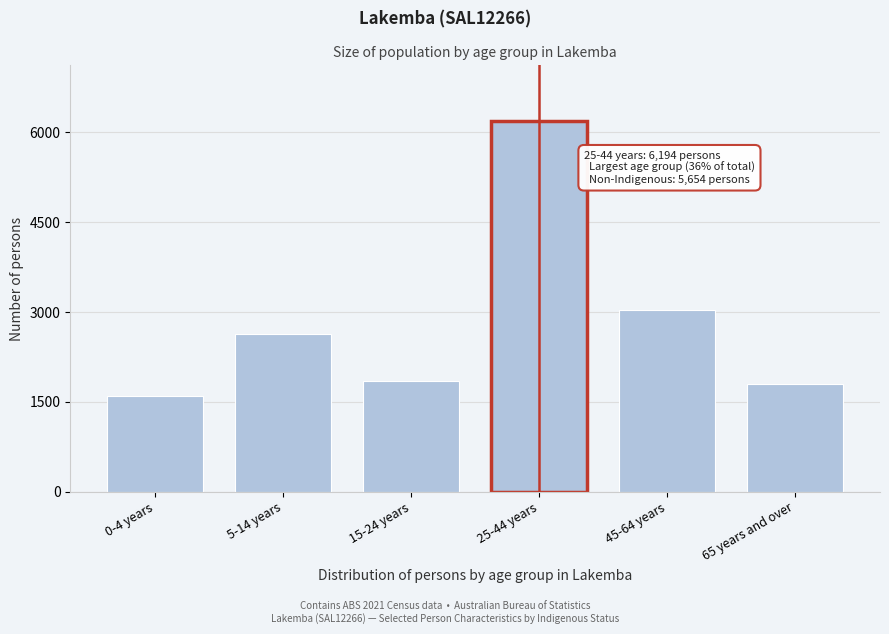

Reading left to right, list all the values displayed in this chart.

0-4 years=1605	5-14 years=2626	15-24 years=1841	25-44 years=6194	45-64 years=3031	65 years and over=1800